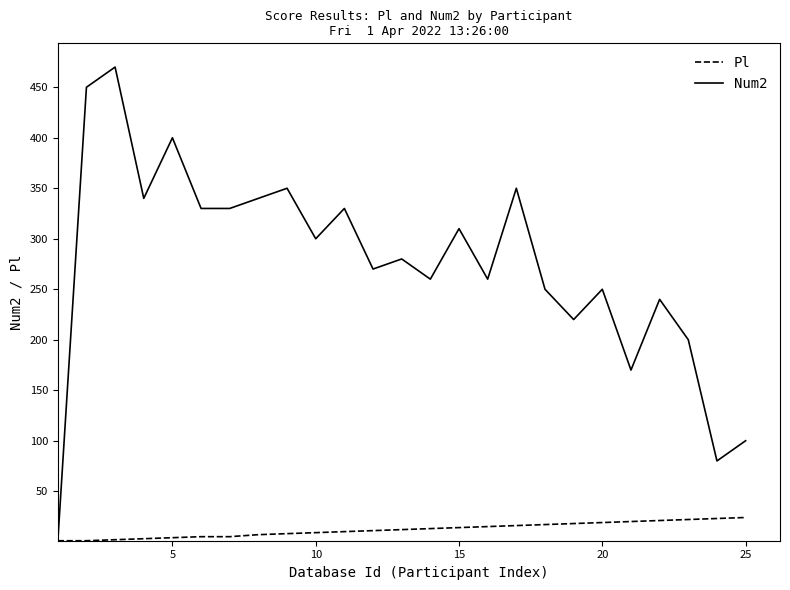

What is the sum of all Num2 values?

6880